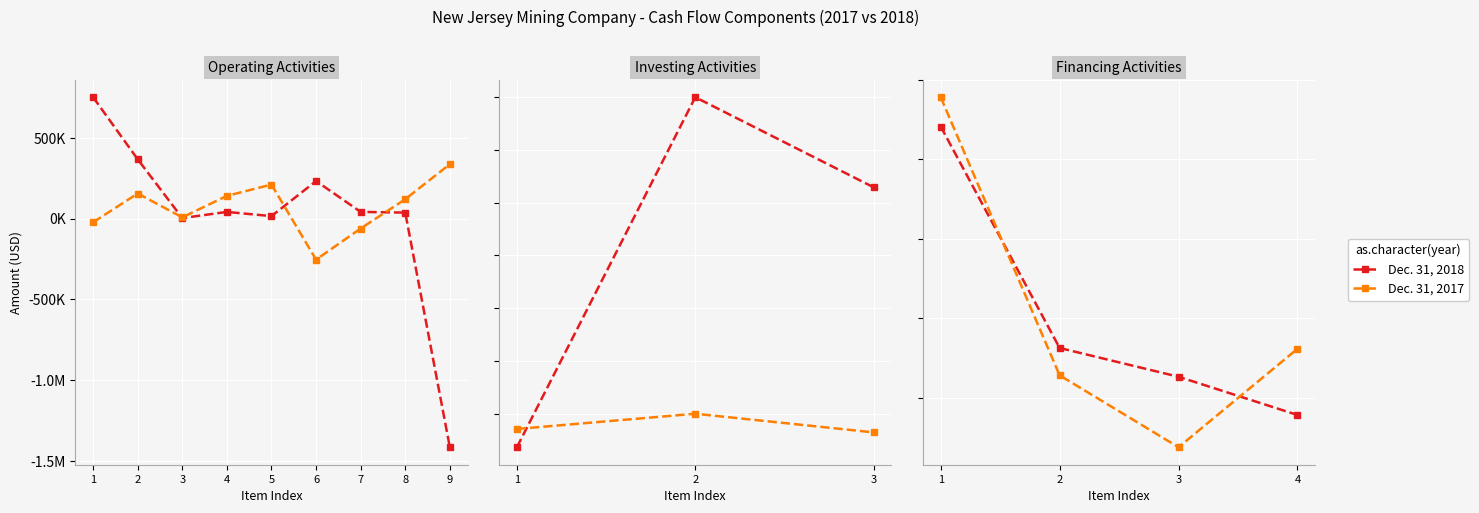

True or false: Dec. 31, 2017 has a value of -809777 at 3.

True